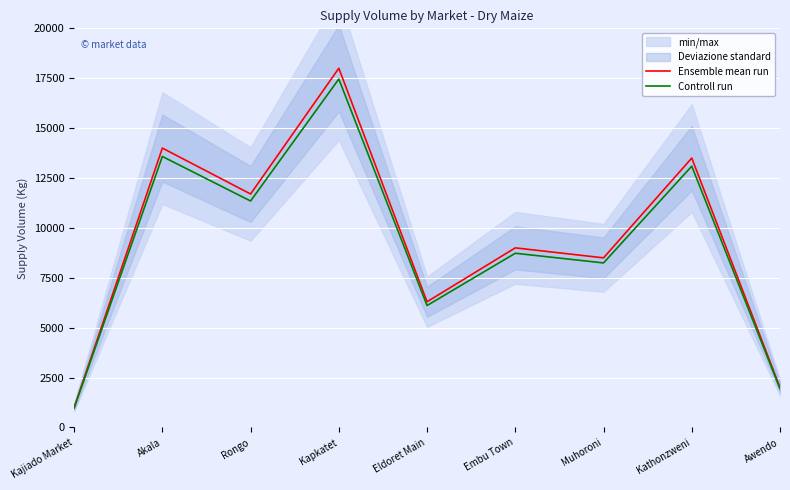

What is the total value across all series at Kathonzweni?

26595